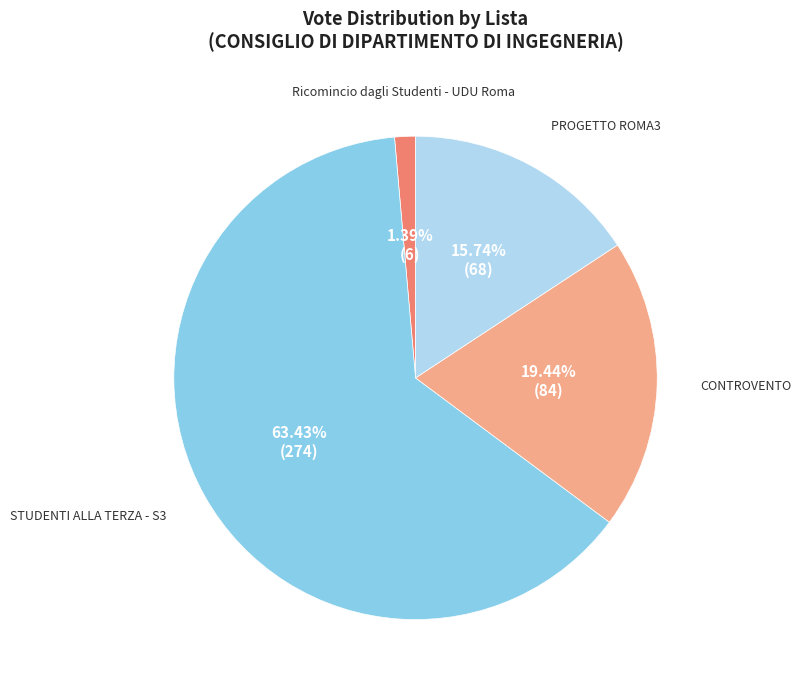

Is there any slice that represents more than half of the pie?

Yes